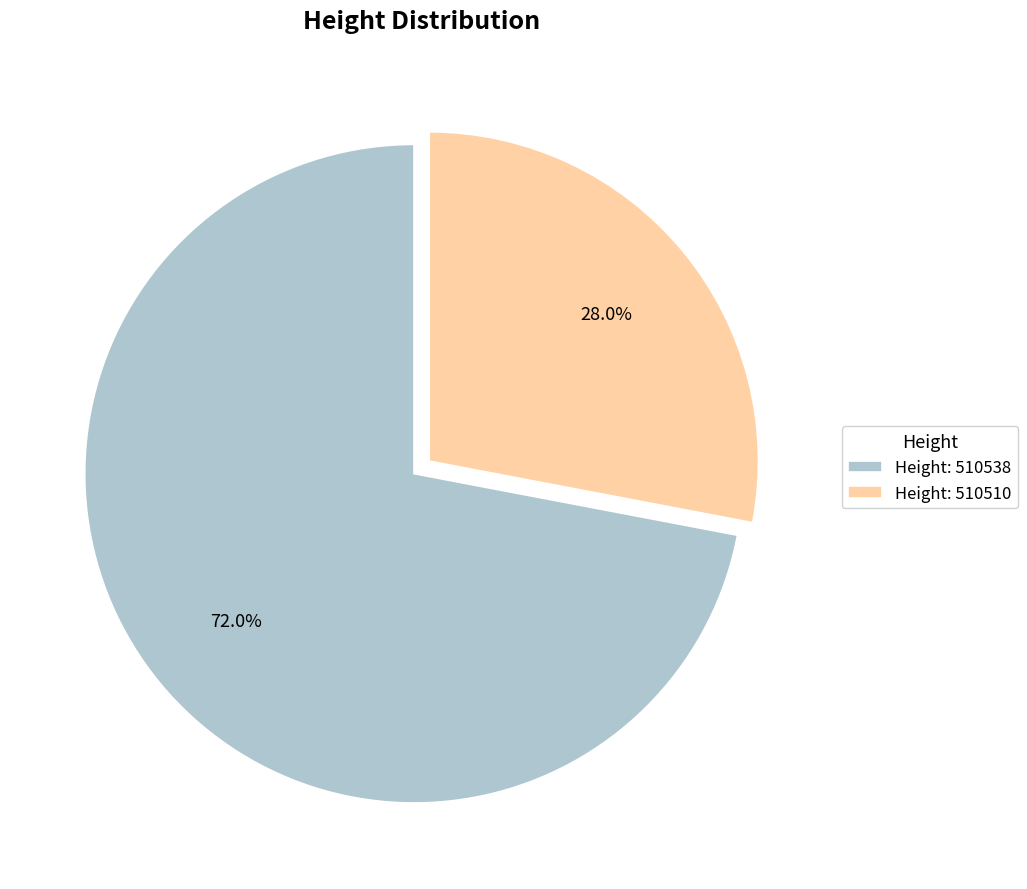

What is the ratio of the value at Height: 510538 to the value at Height: 510510?

2.6